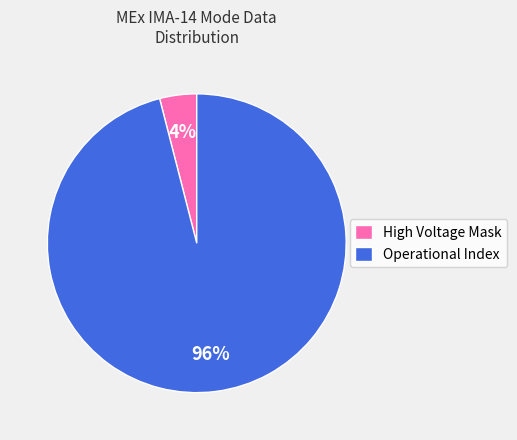

How many slices are in this pie chart?

2